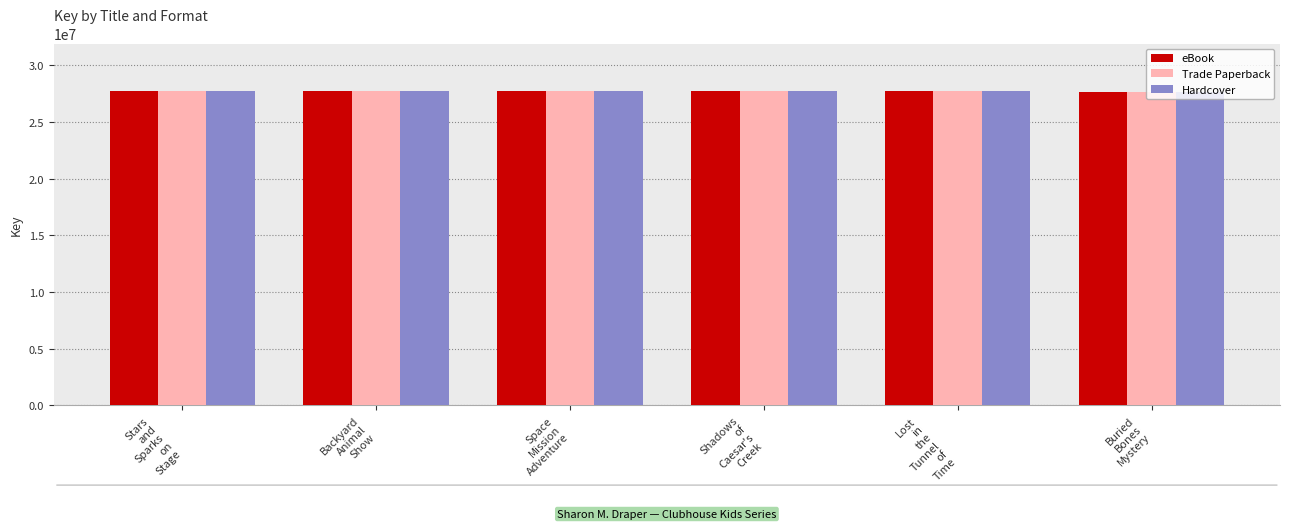

What is the sum of all Trade Paperback values?

166410035